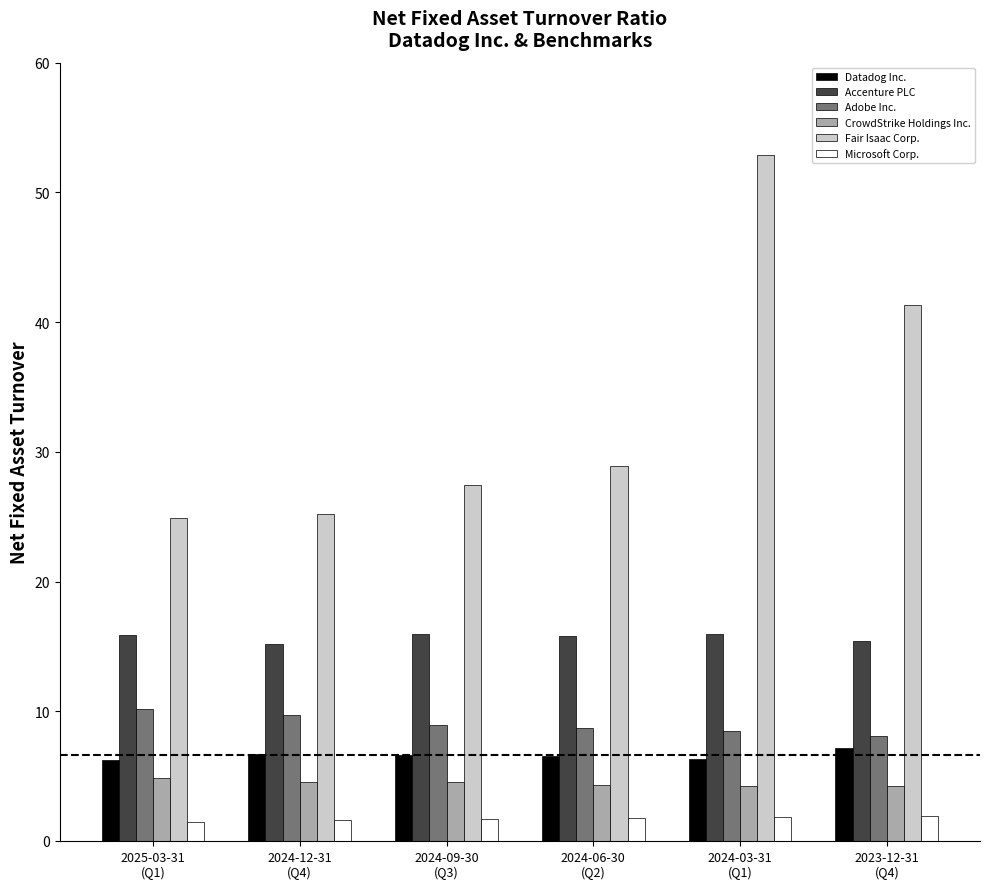

Is the value of Adobe Inc. at 2024-12-31
(Q4) greater than the value of Accenture PLC at 2024-03-31
(Q1)?

No